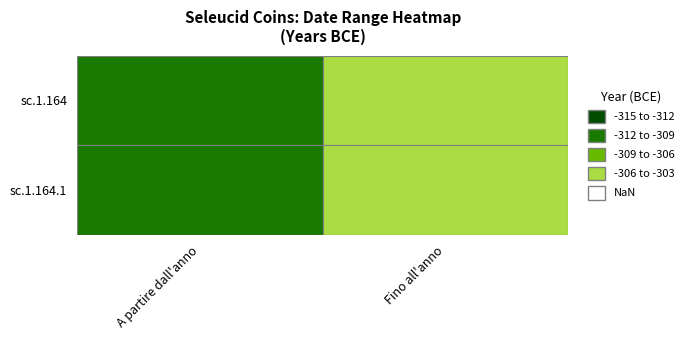

At which label is sc.1.164 closest to -308?

A partire dall'anno